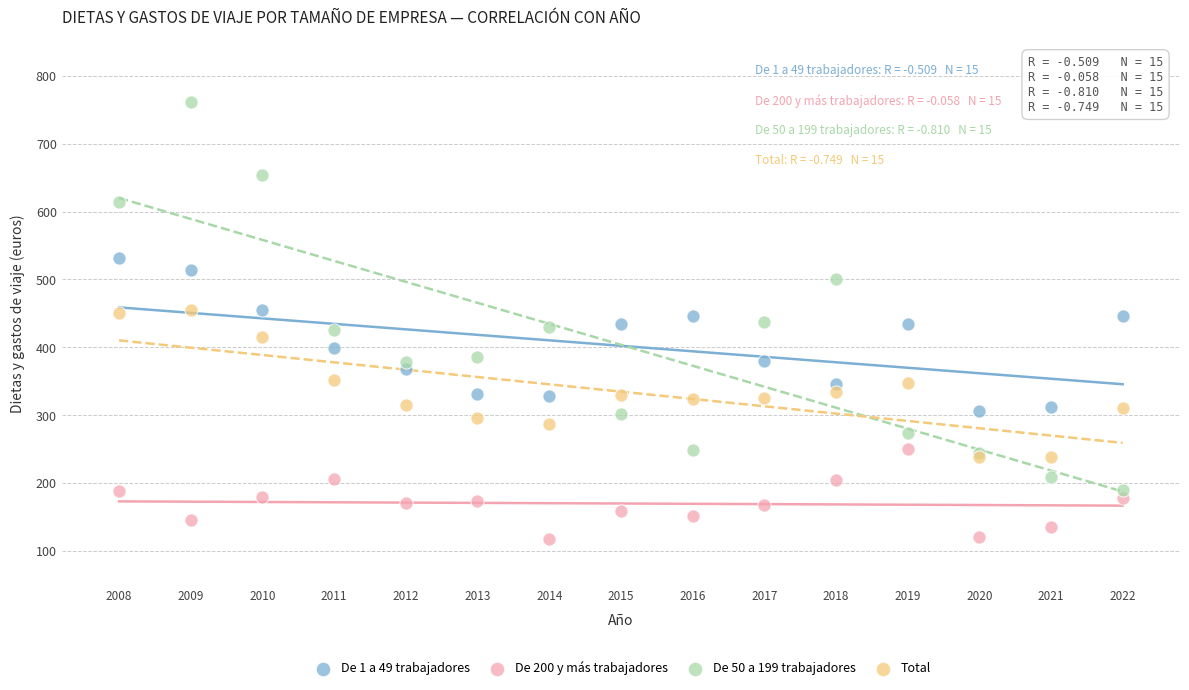

What are all the series names shown in the legend?

De 1 a 49 trabajadores, De 200 y más trabajadores, De 50 a 199 trabajadores, Total